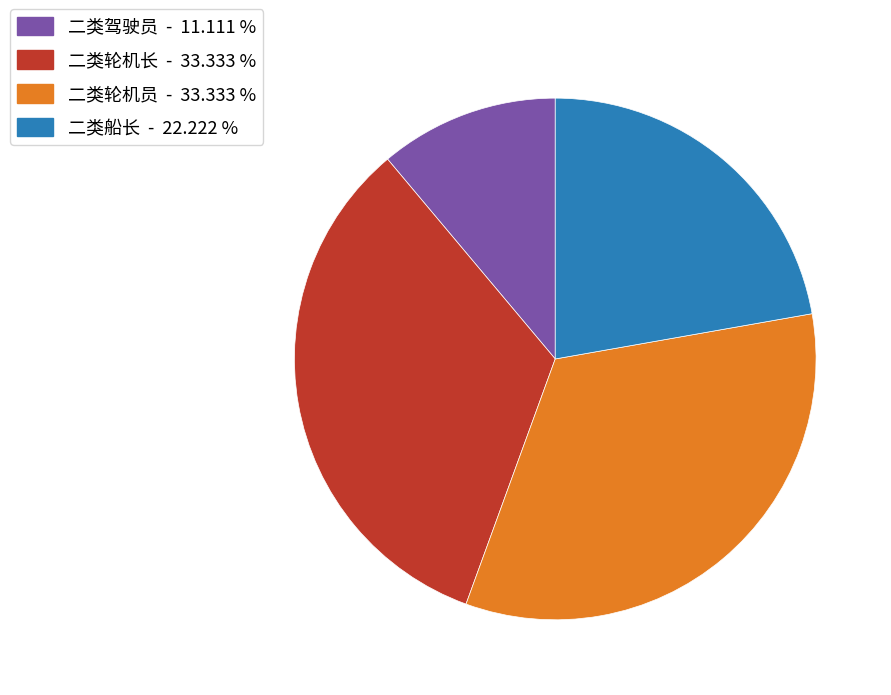

Do 二类驾驶员 - 11.111 % and 二类轮机员 - 33.333 % together represent more than half of the pie?

No